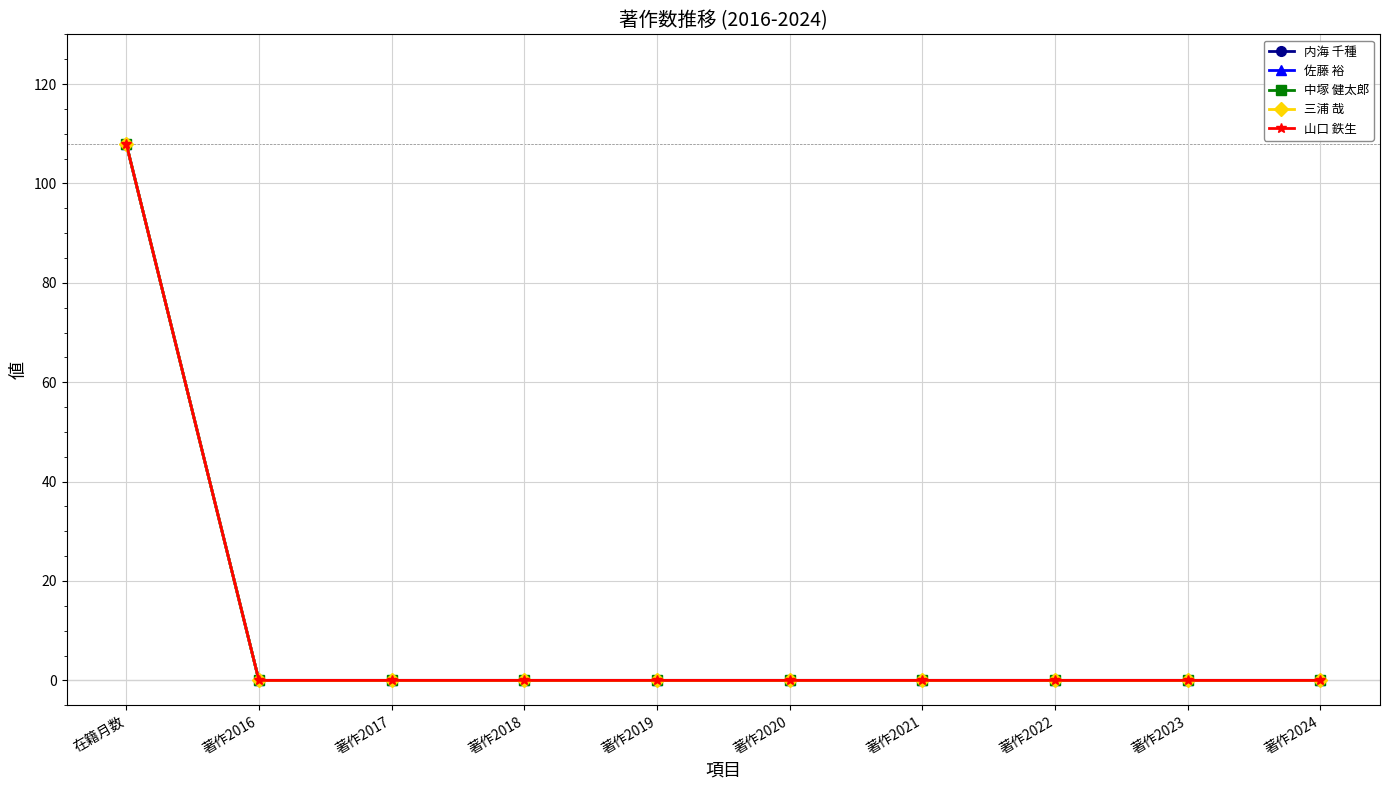

Rank the series by their maximum value, from highest to lowest.

内海 千種, 佐藤 裕, 中塚 健太郎, 三浦 哉, 山口 鉄生